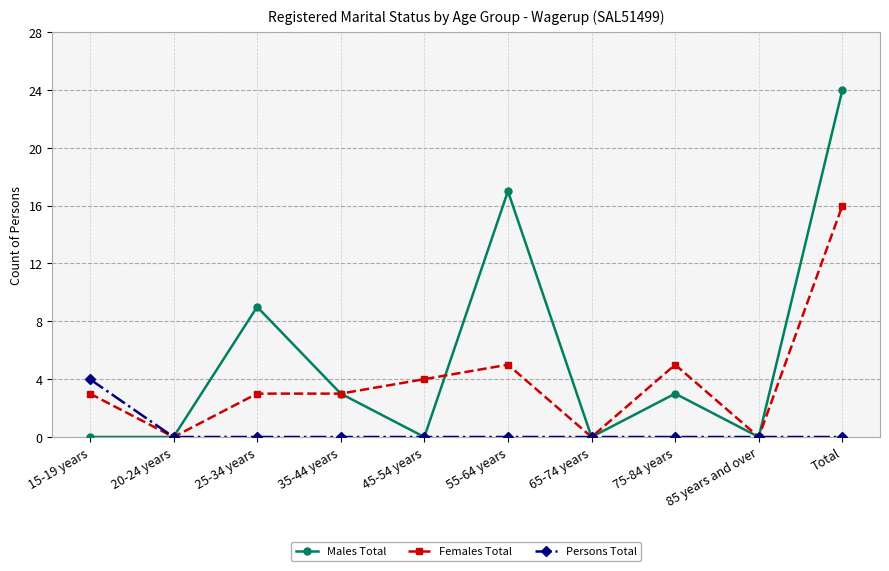

Where is Males Total nearest to the value 12?

25-34 years